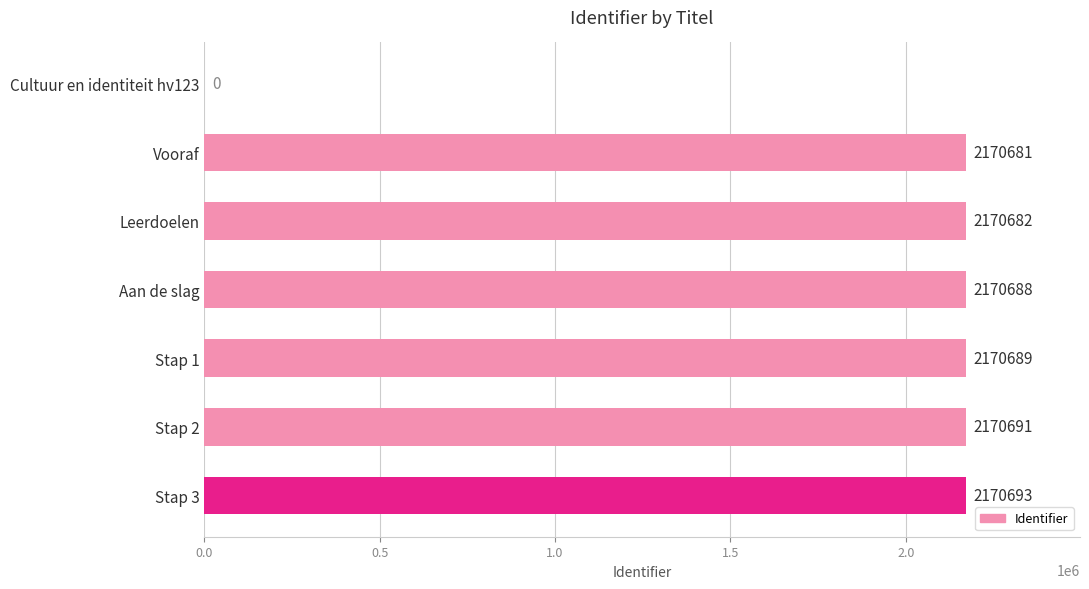

Reading top to bottom, list all the values displayed in this chart.

Cultuur en identiteit hv123=0	Vooraf=2170681	Leerdoelen=2170682	Aan de slag=2170688	Stap 1=2170689	Stap 2=2170691	Stap 3=2170693